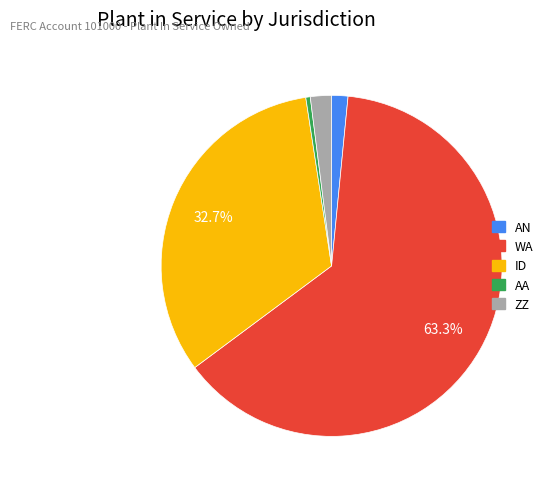

Does any single category account for the majority?

Yes